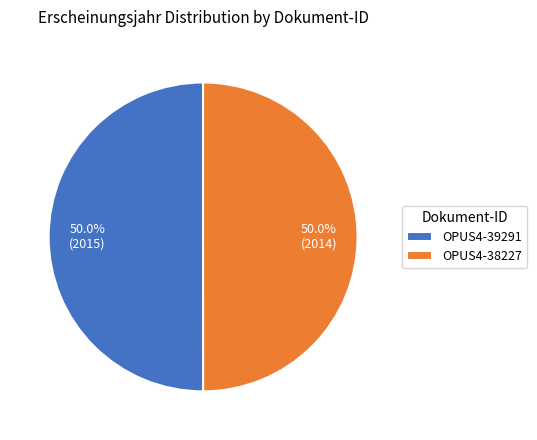

What percentage do OPUS4-38227 and OPUS4-39291 together represent?

100.0%